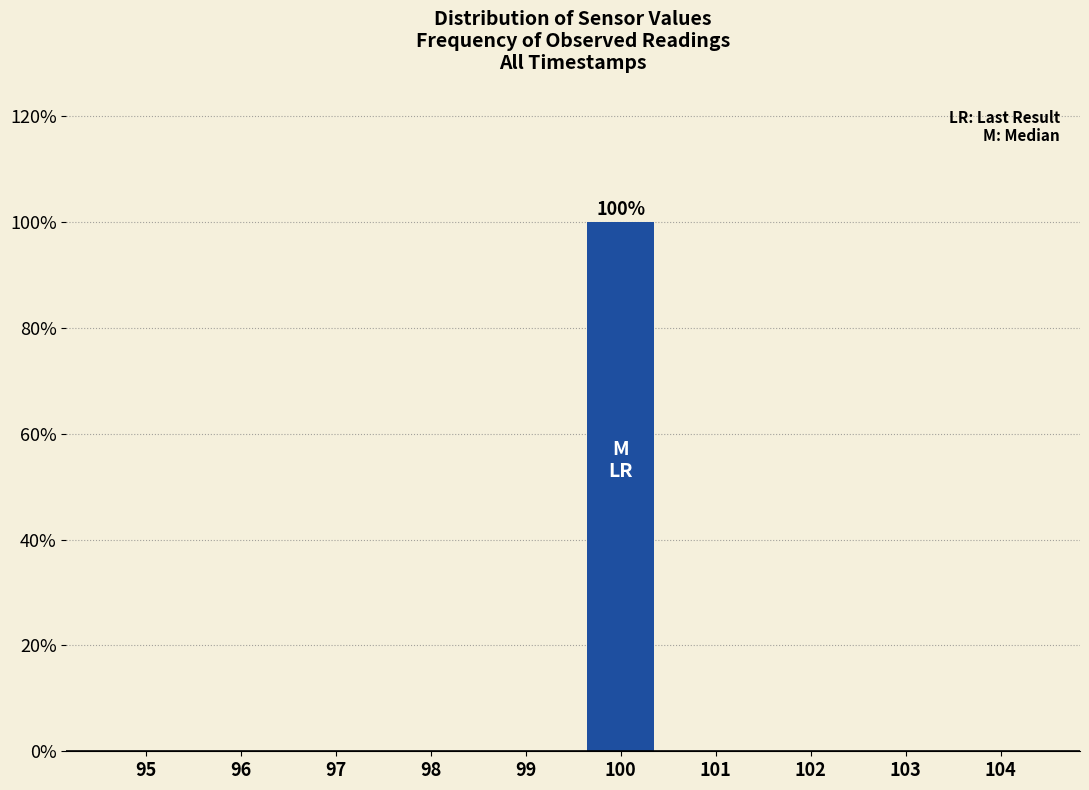

Reading right to left, list all the values displayed in this chart.

104=0	103=0	102=0	101=0	100=100	99=0	98=0	97=0	96=0	95=0